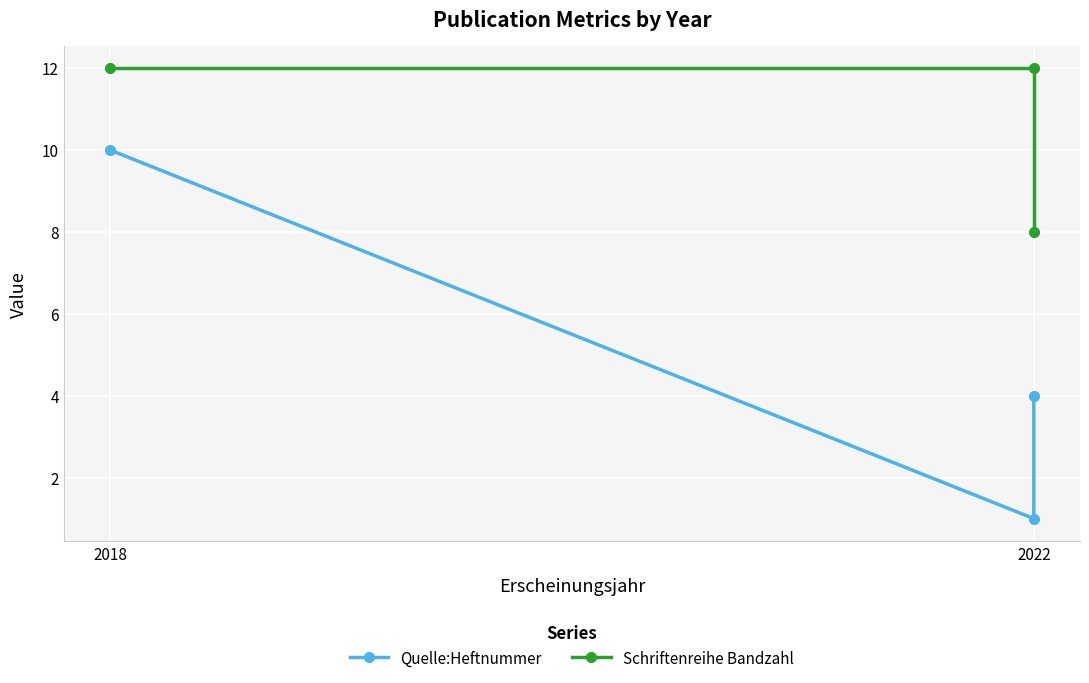

Which label corresponds to the largest value in the chart?

2018